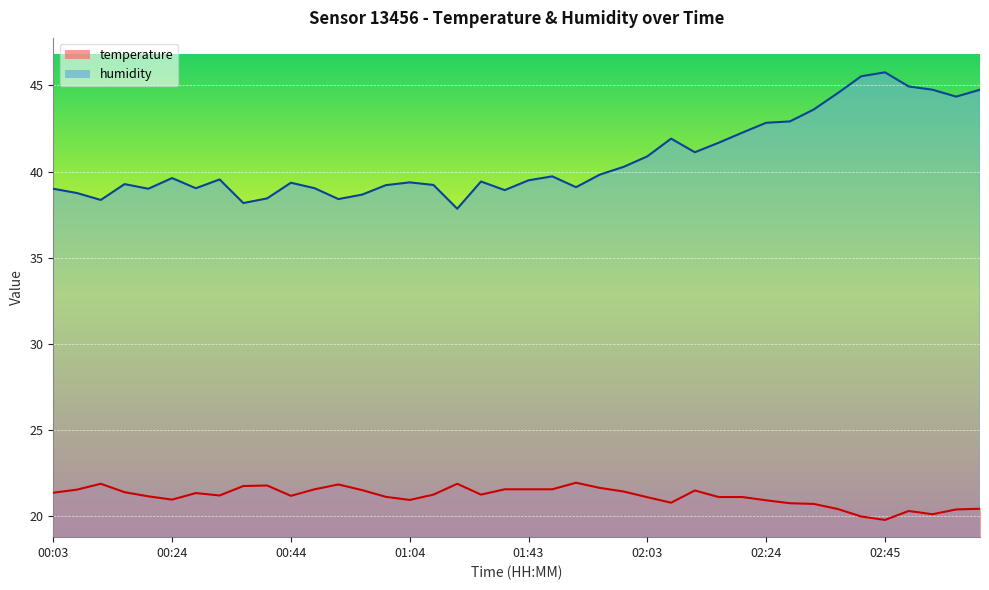

At which category is the sum across all series the highest?

02:45